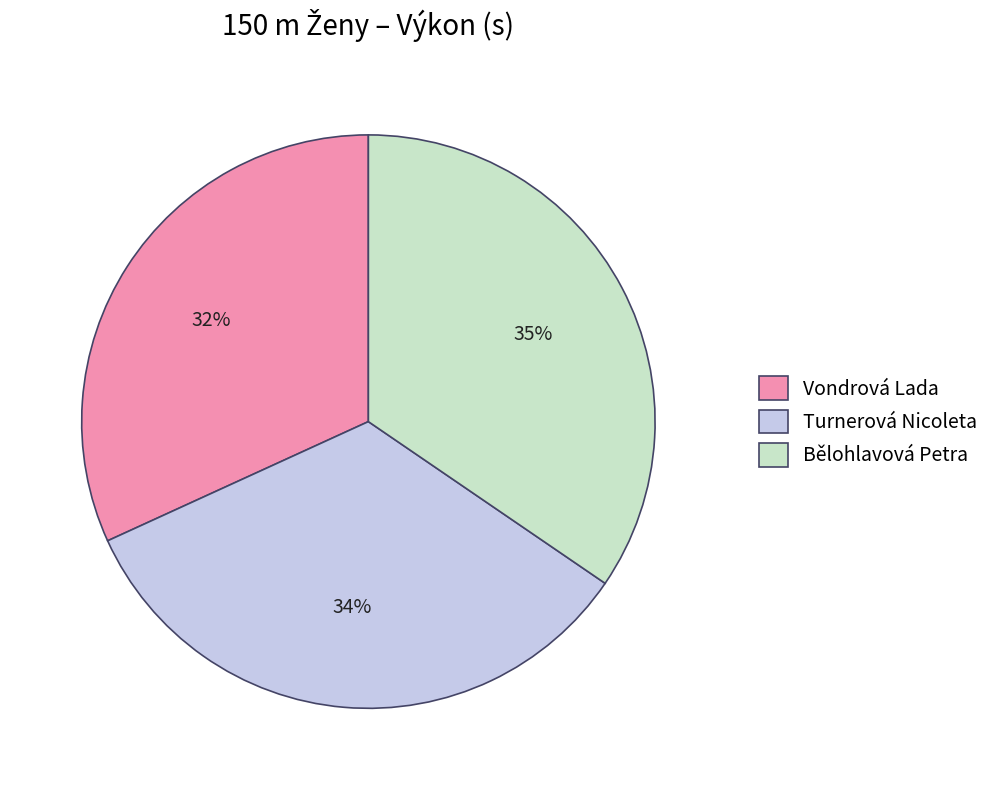

How many segments does this pie chart have?

3